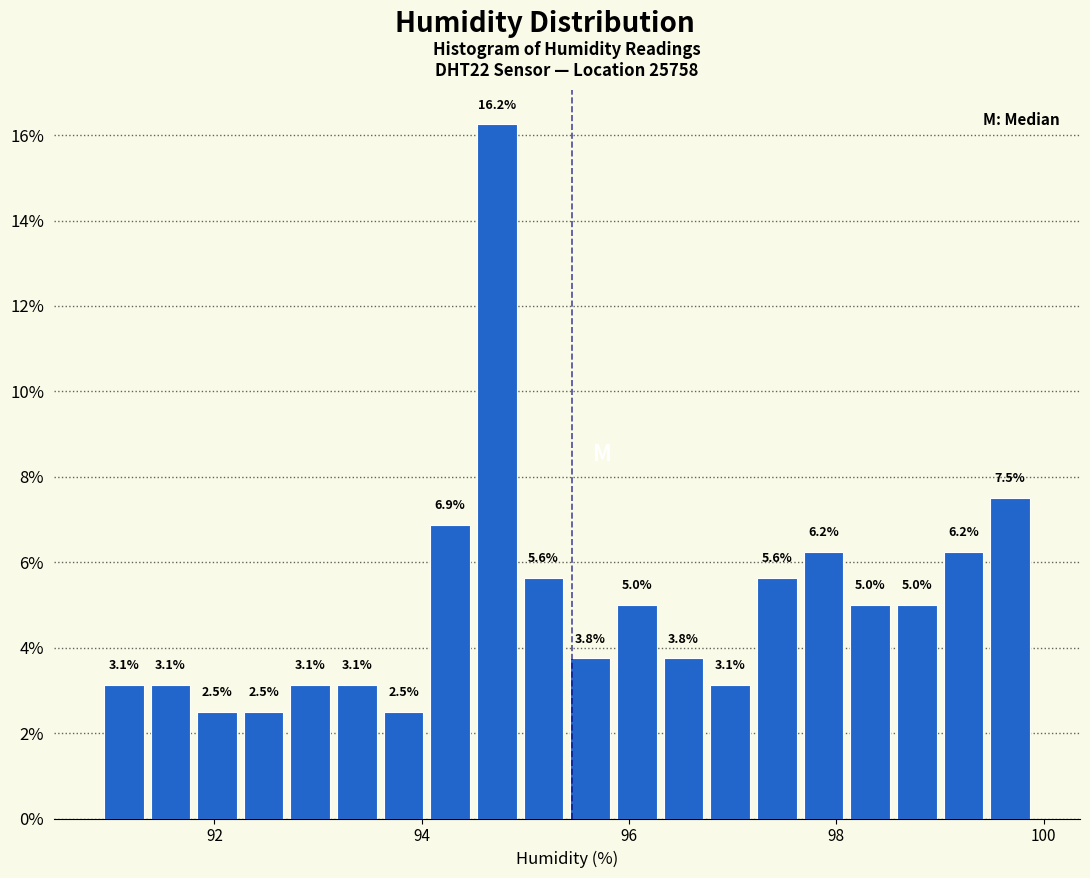

Around what value on the x-axis is the tallest bar? Give the approximate position of its centre, as read against the axis.

94.8